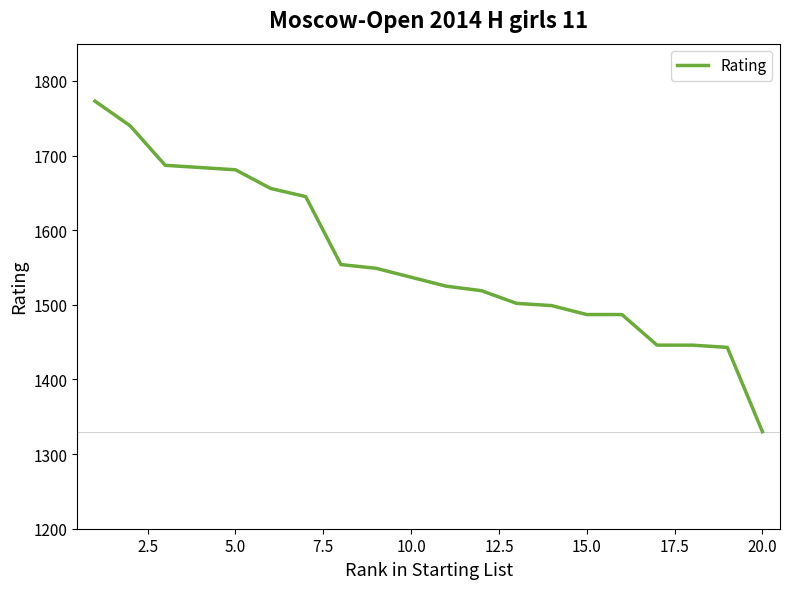

What is the difference between the maximum and minimum values?

443